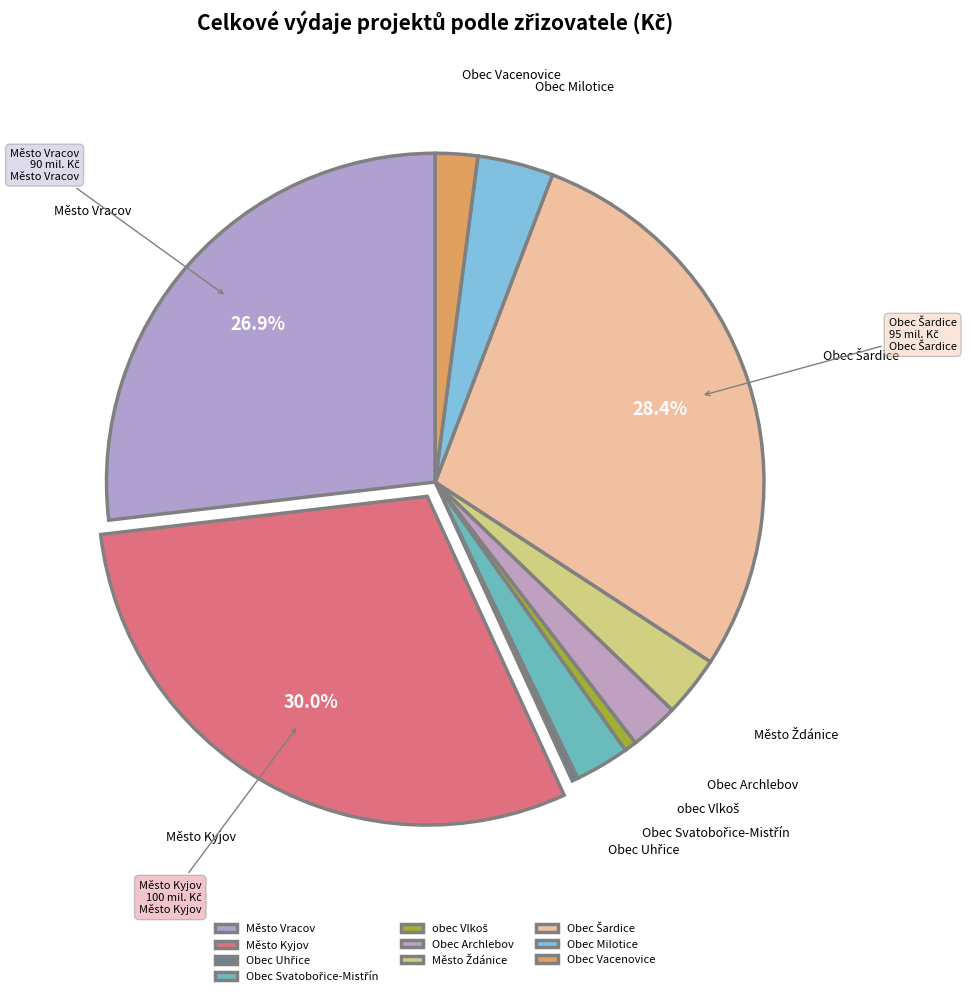

Which slice is the largest?

Město Kyjov